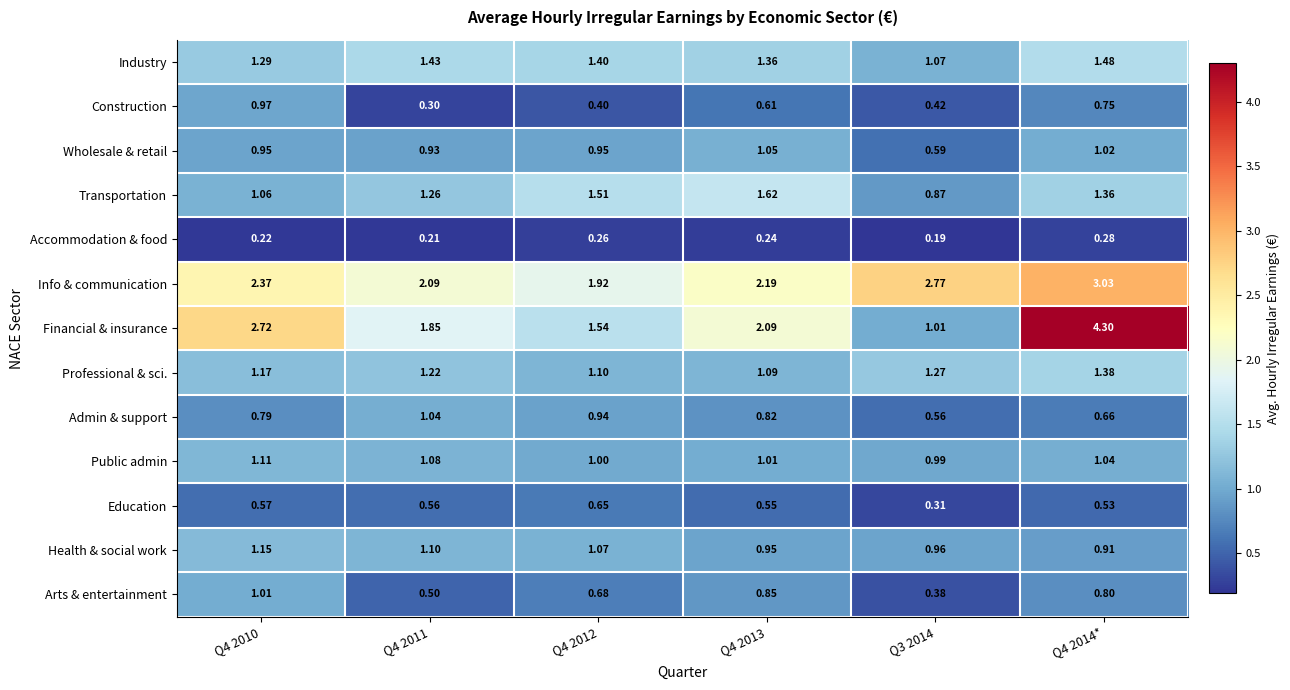

Which series changed the most between Q4 2010 and Q4 2011?

Financial & insurance